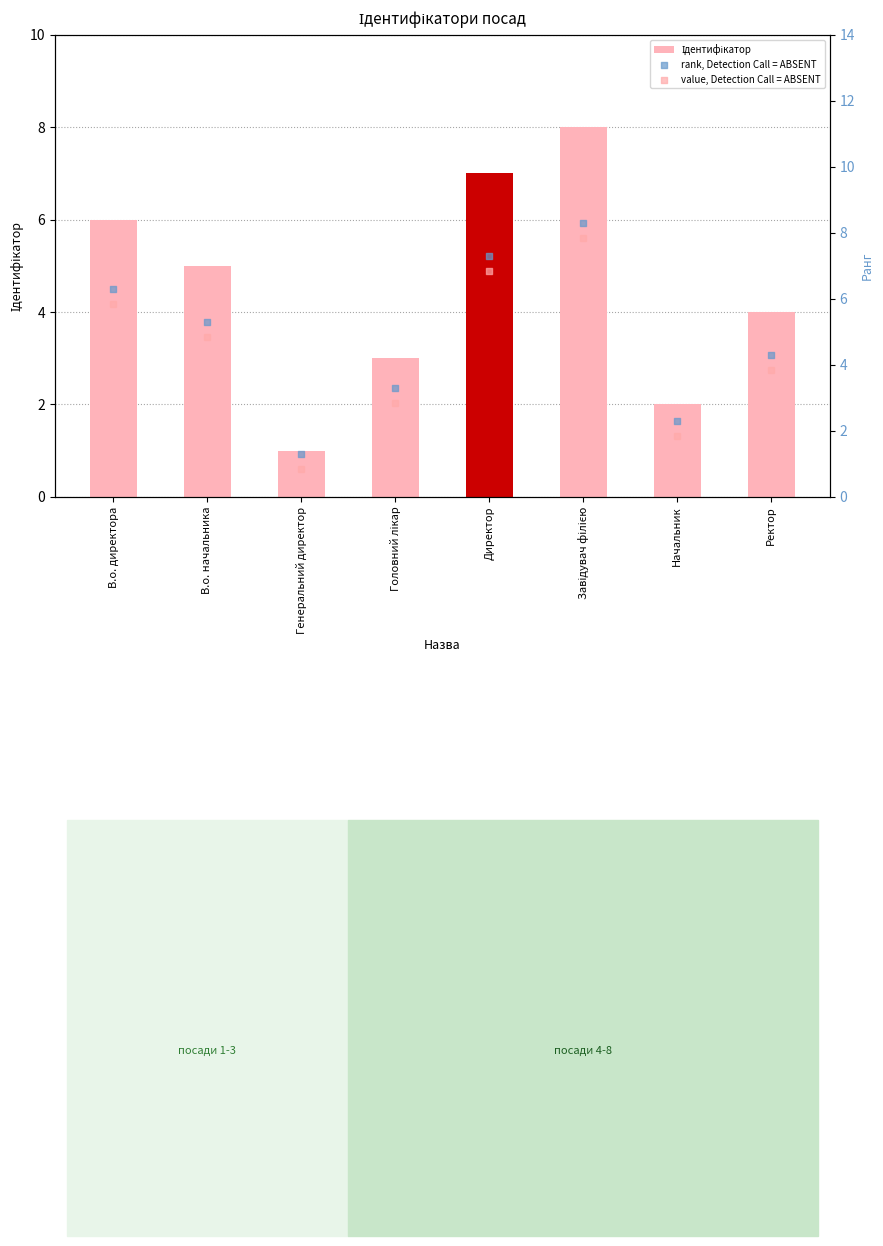

What are all the series names shown in the legend?

Ідентифікатор, rank, Detection Call = ABSENT, value, Detection Call = ABSENT